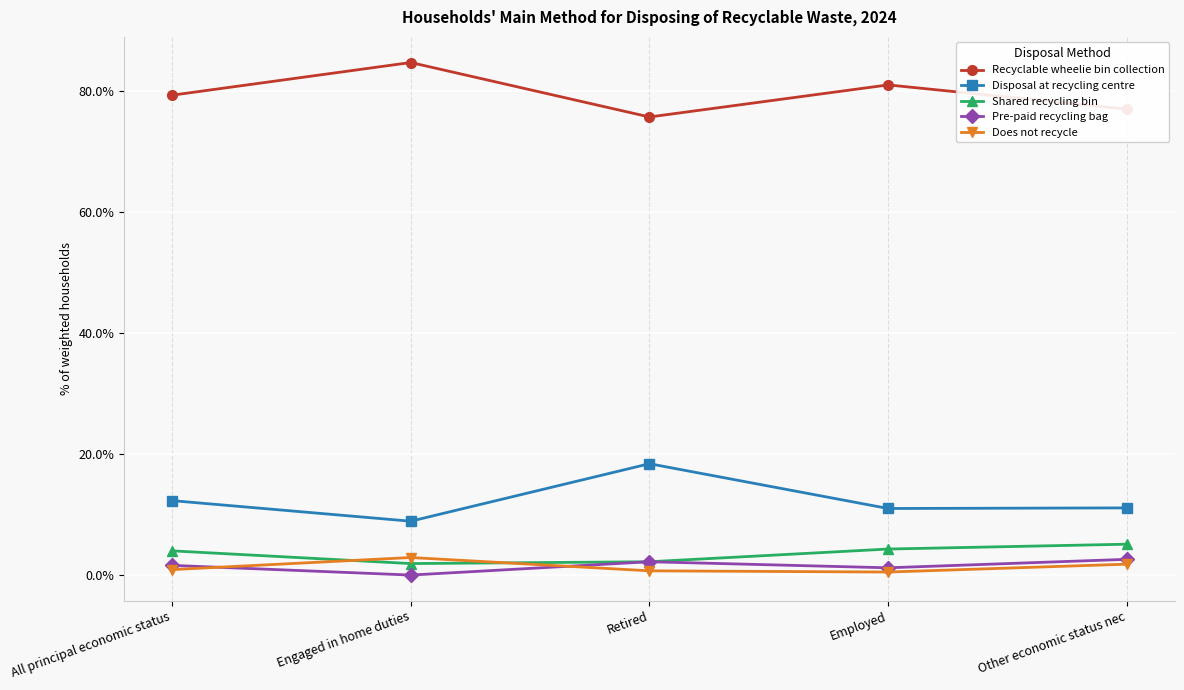

Where is the first local maximum for Recyclable wheelie bin collection?

Engaged in home duties